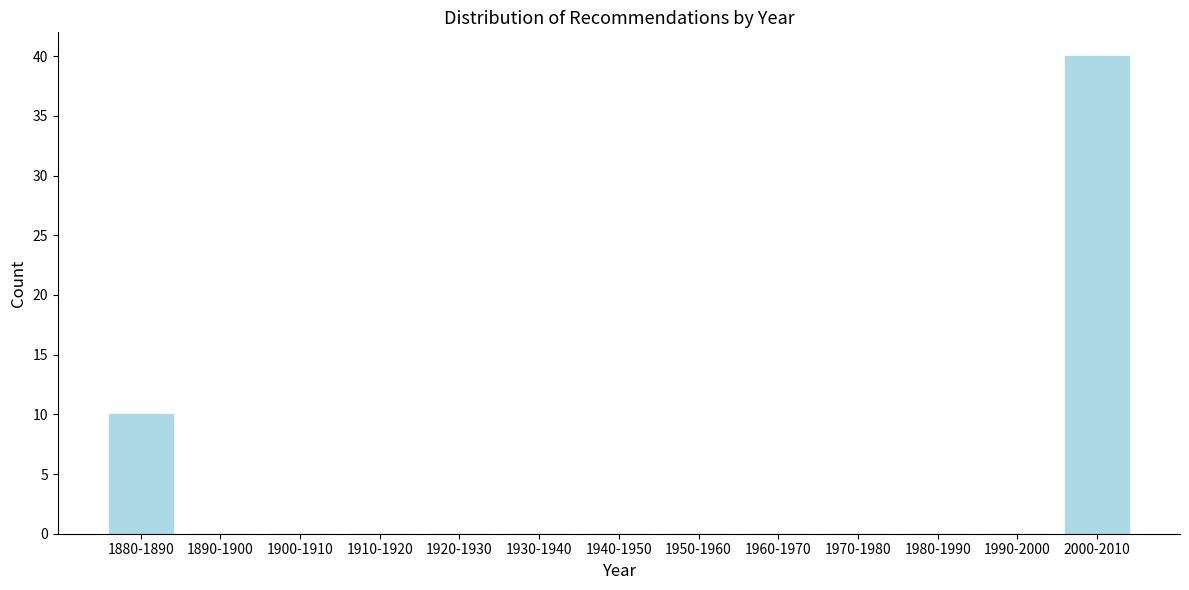

Reading right to left, extract all data points from this chart.

2000-2010=40	1990-2000=0	1980-1990=0	1970-1980=0	1960-1970=0	1950-1960=0	1940-1950=0	1930-1940=0	1920-1930=0	1910-1920=0	1900-1910=0	1890-1900=0	1880-1890=10